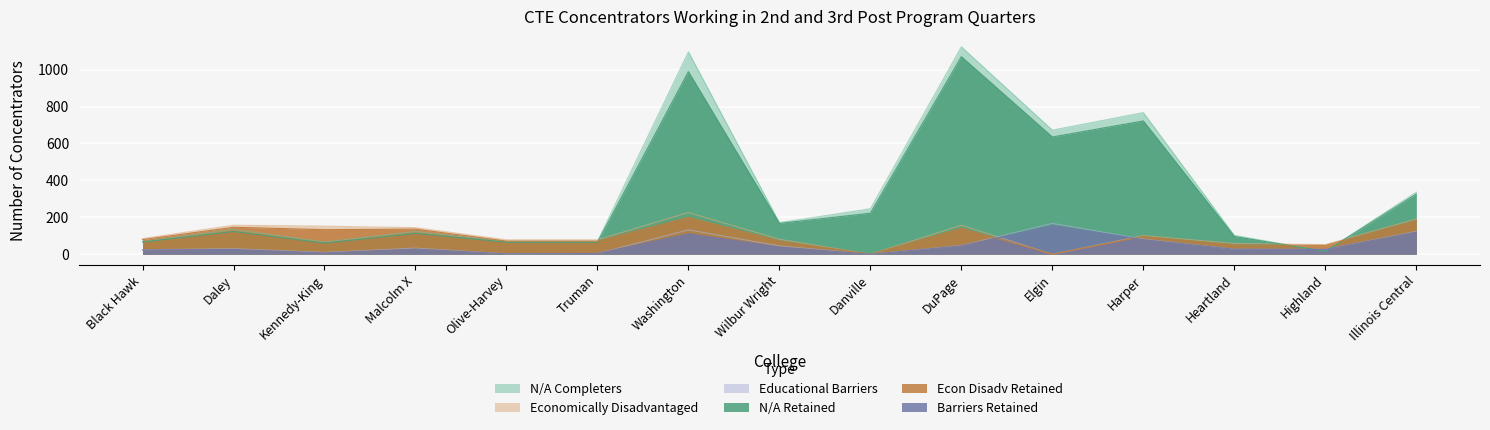

The value of N/A Retained at Daley is 123. True or false?

True